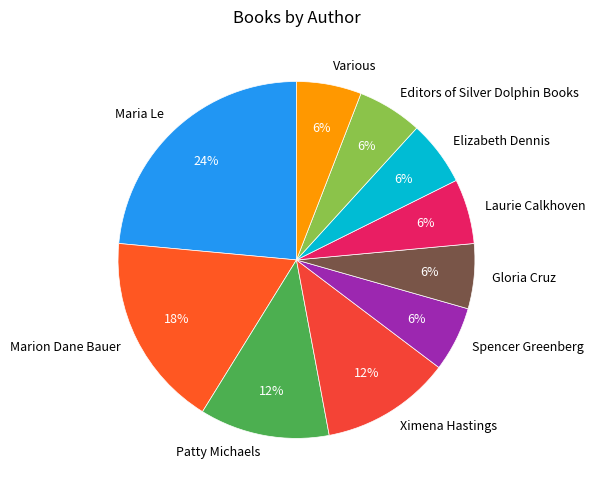

How many slices are in this pie chart?

10